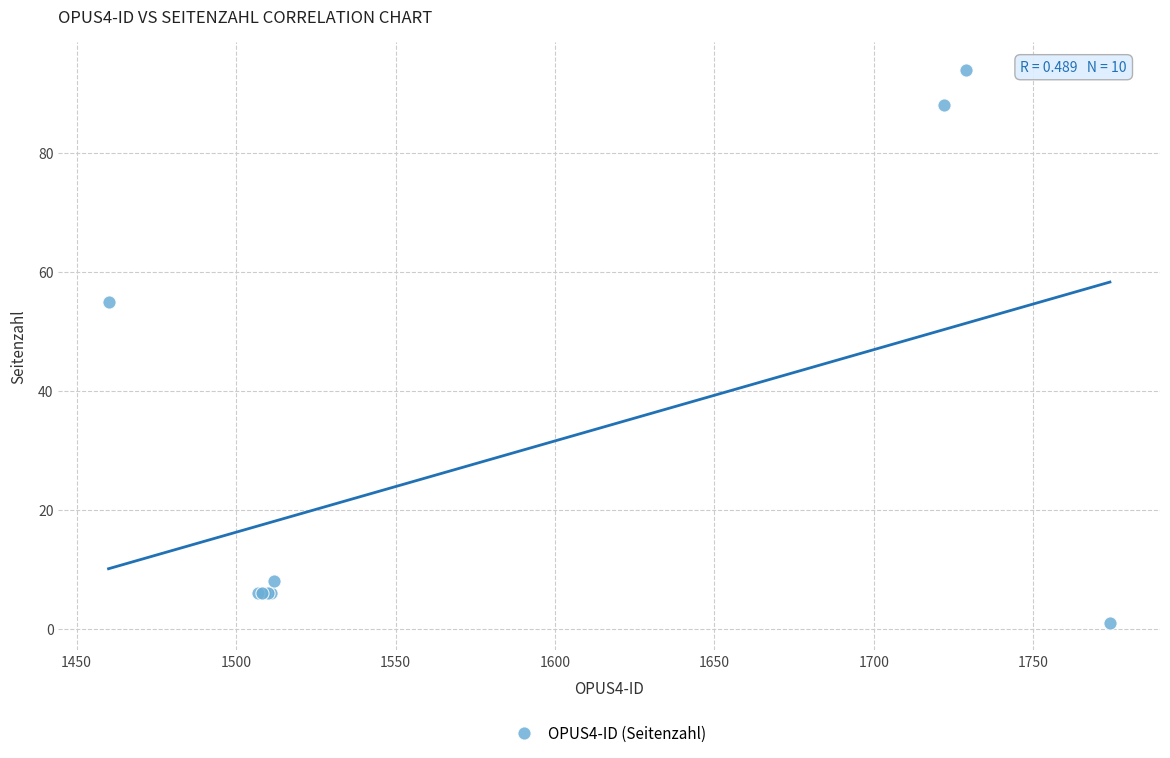

What Y value in the scatter plot is closest to 47?

55